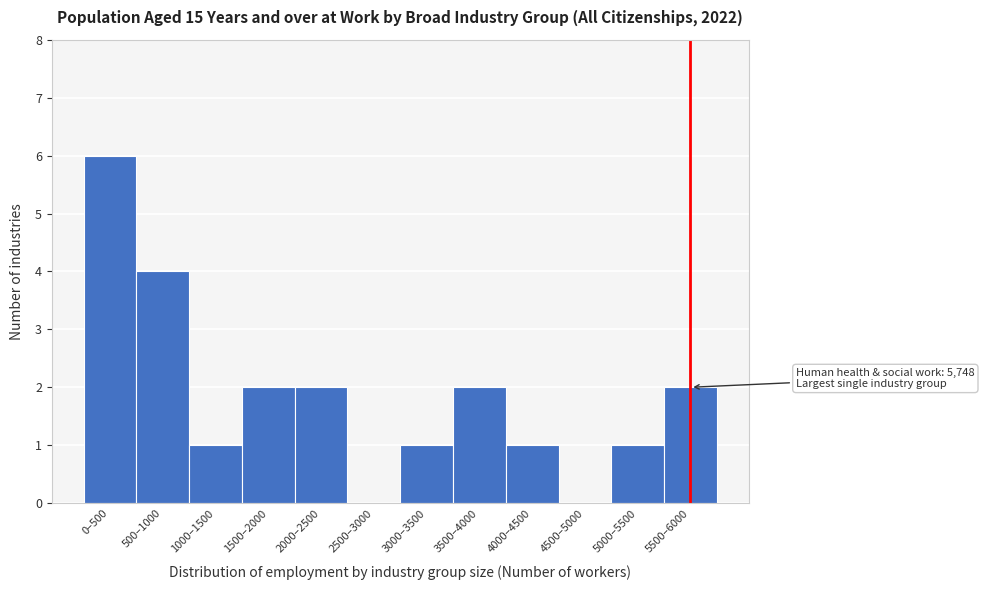

Reading right to left, list all the values displayed in this chart.

5500–6000=2	5000–5500=1	4500–5000=0	4000–4500=1	3500–4000=2	3000–3500=1	2500–3000=0	2000–2500=2	1500–2000=2	1000–1500=1	500–1000=4	0–500=6